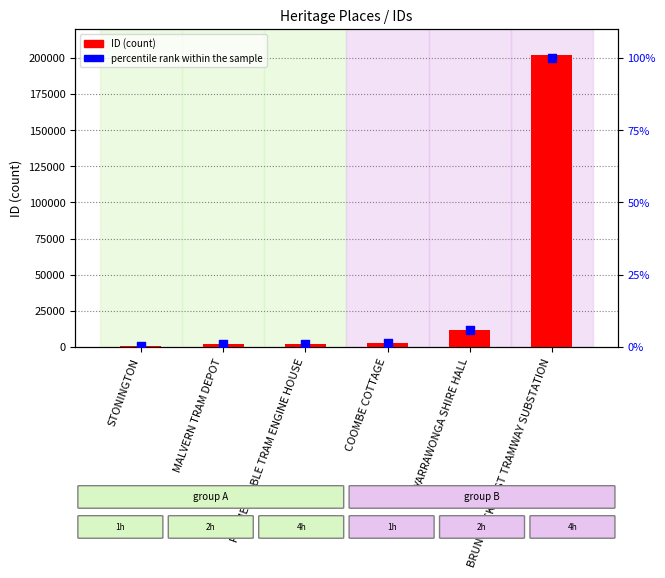

Which series has the largest total across all categories?

ID